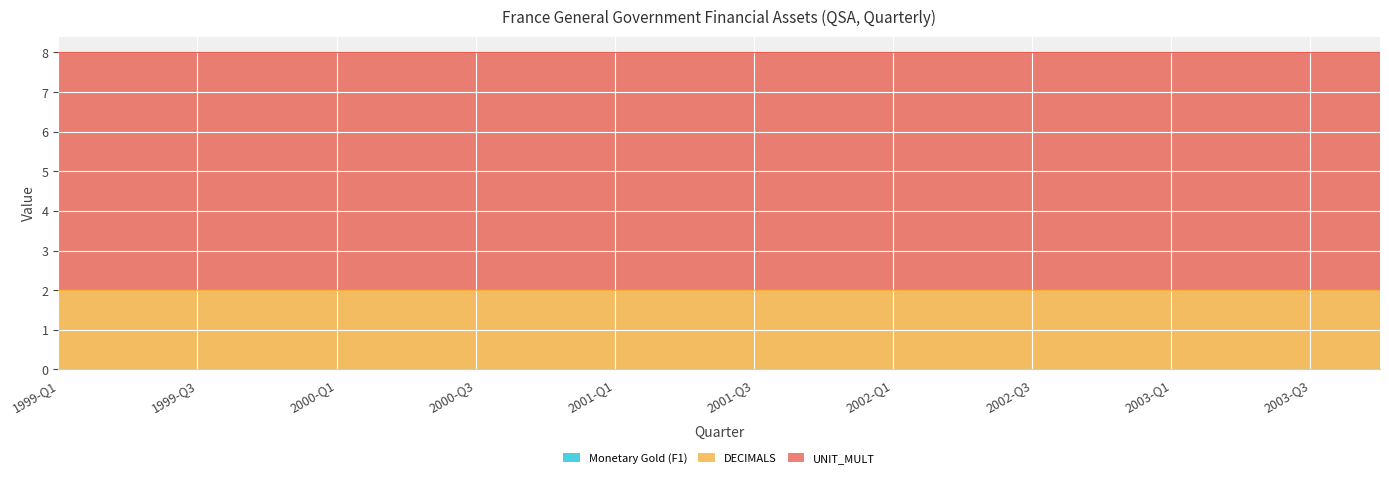

At 2002-Q1, list the series in order from smallest to largest.

Monetary Gold (F1), DECIMALS, UNIT_MULT